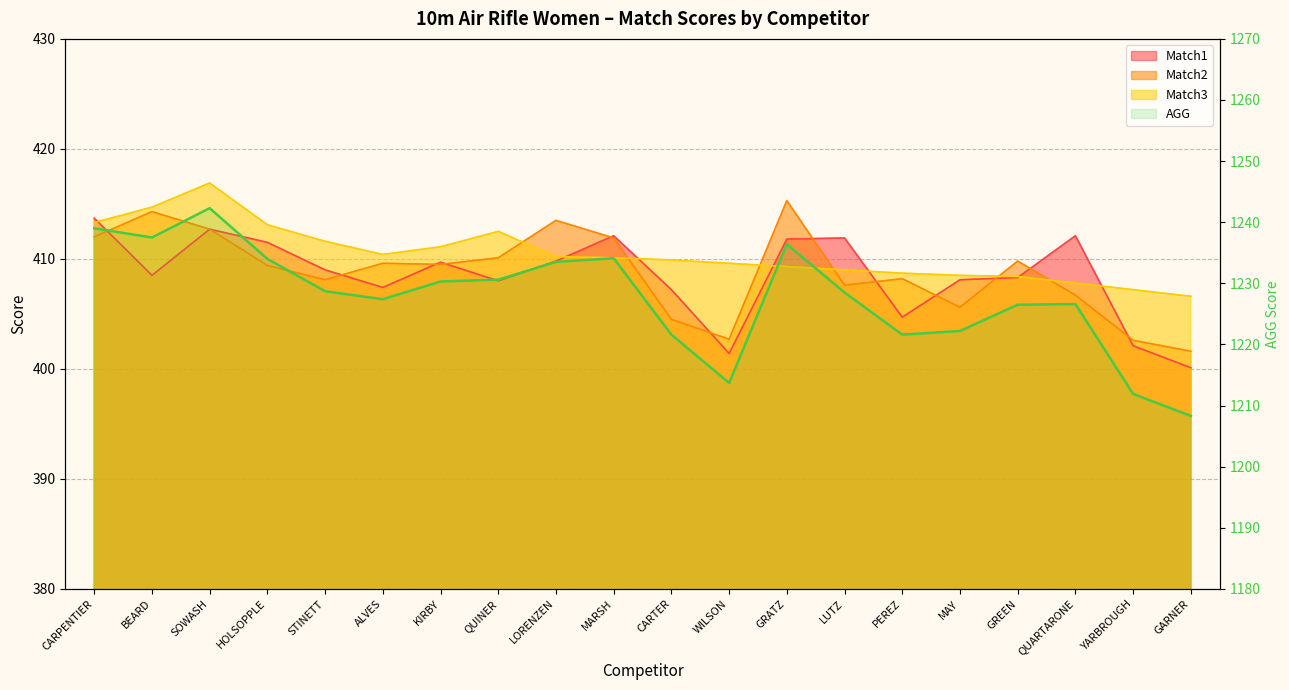

Between ALVES and MARSH, which series saw the biggest shift?

AGG